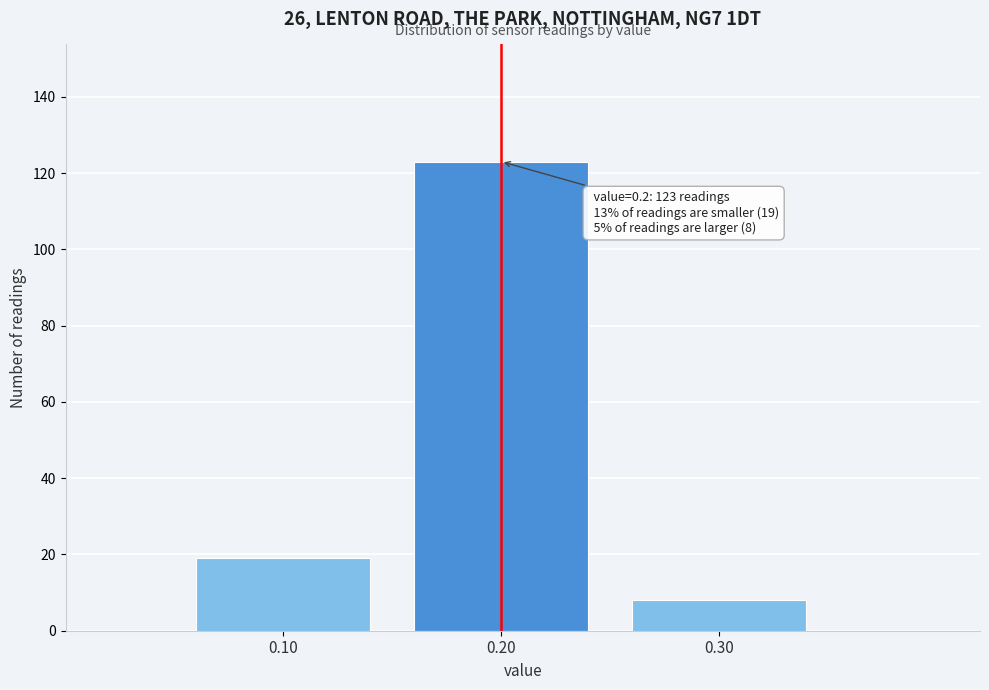

Reading left to right, extract all data points from this chart.

19	123	8